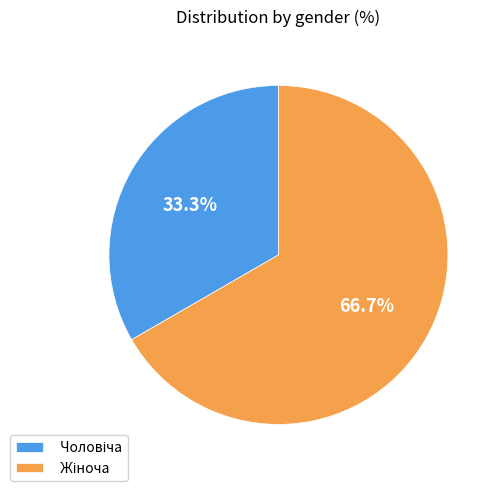

Does any single category account for the majority?

Yes